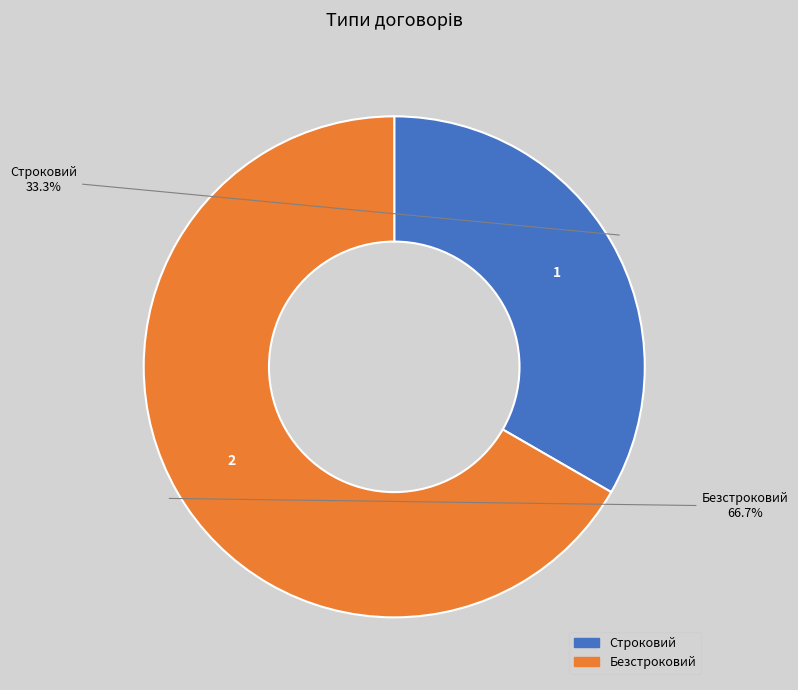

Is the sum of Строковий and Безстроковий greater than half?

Yes